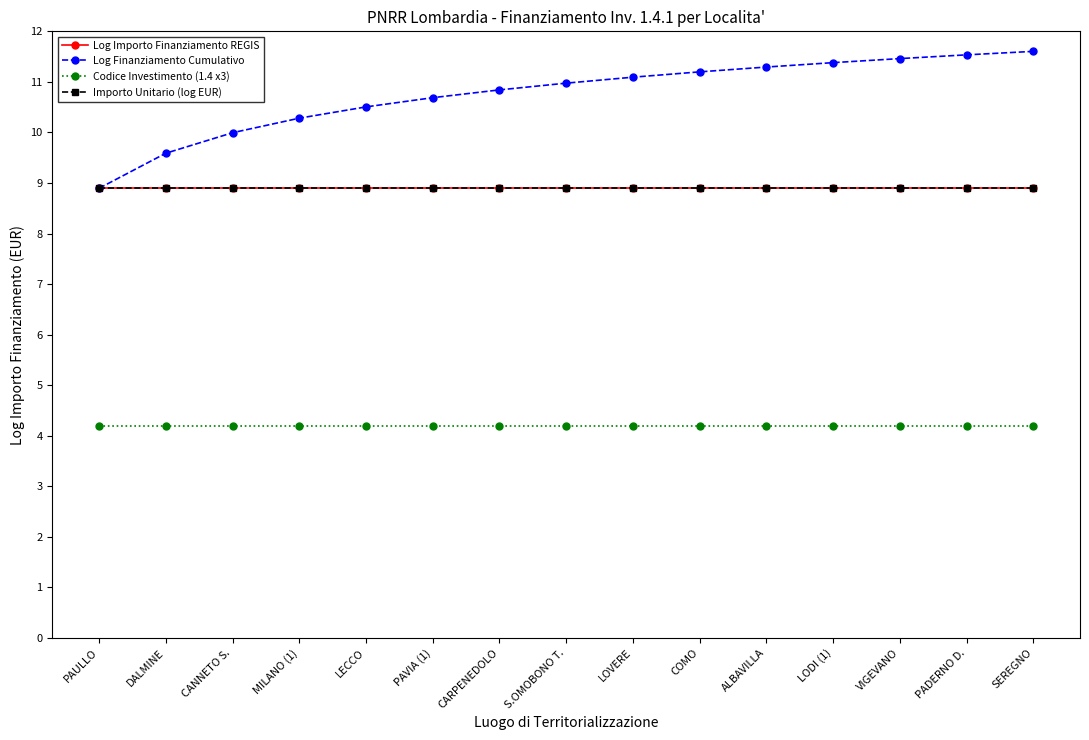

What is the label of the 12th point from the right?

MILANO (1)